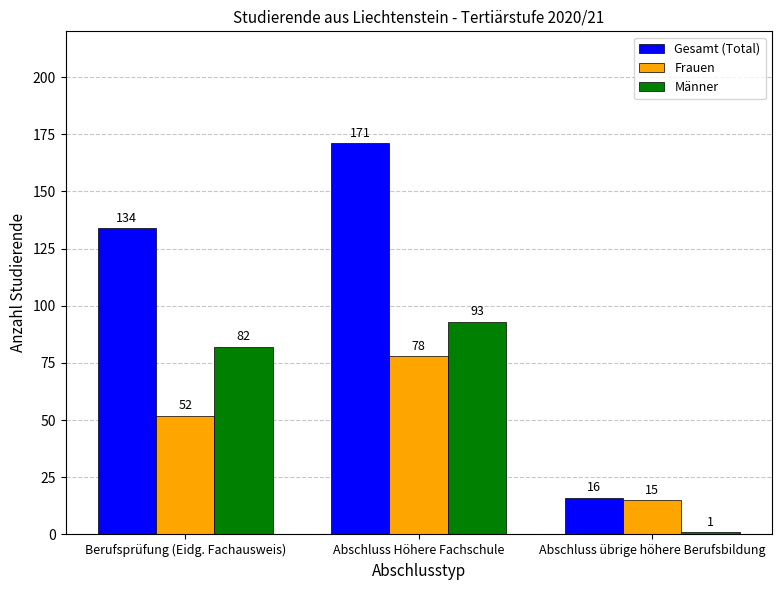

At which label is Gesamt (Total) closest to 93?

Berufsprüfung (Eidg. Fachausweis)